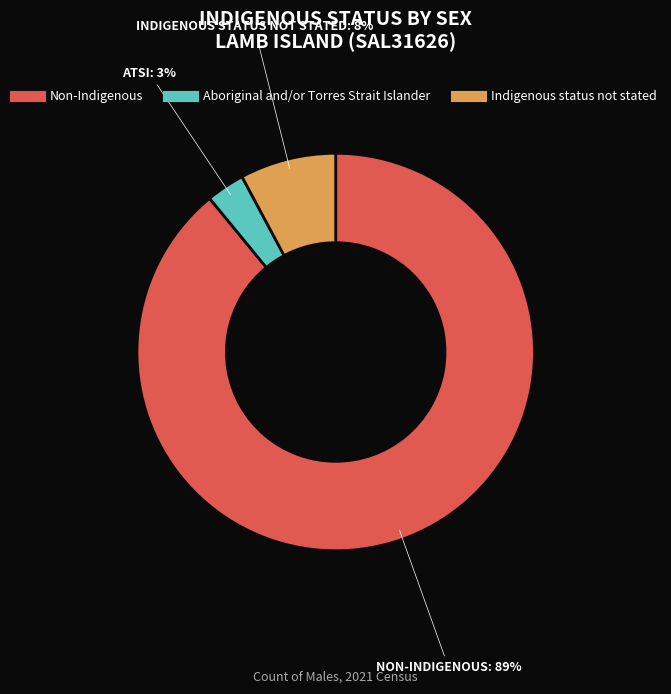

To the nearest percent, what is the average slice percentage?

33%